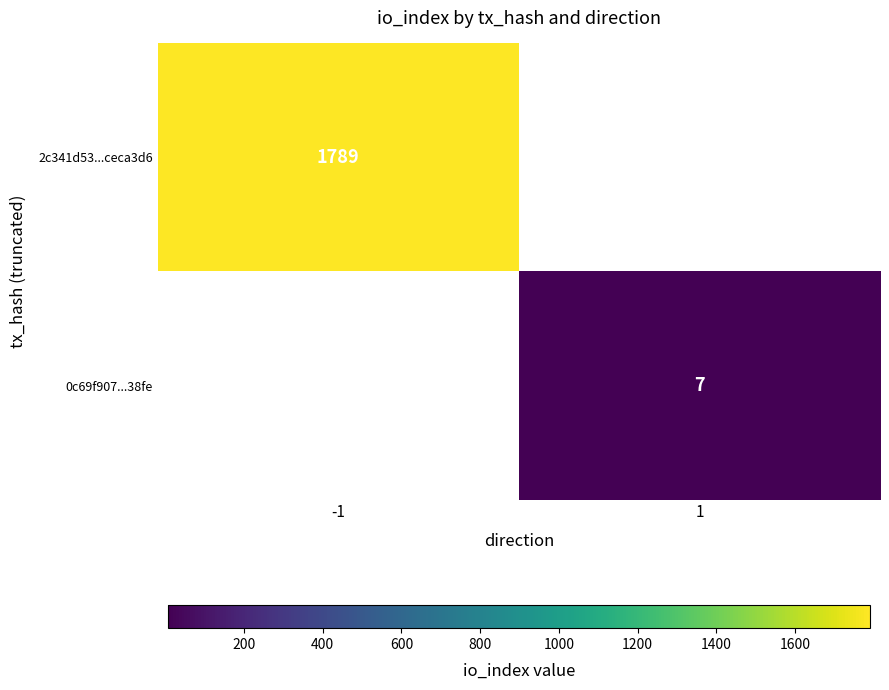

The 2c341d53...ceca3d6 series shows 2639 at -1. True or false?

False